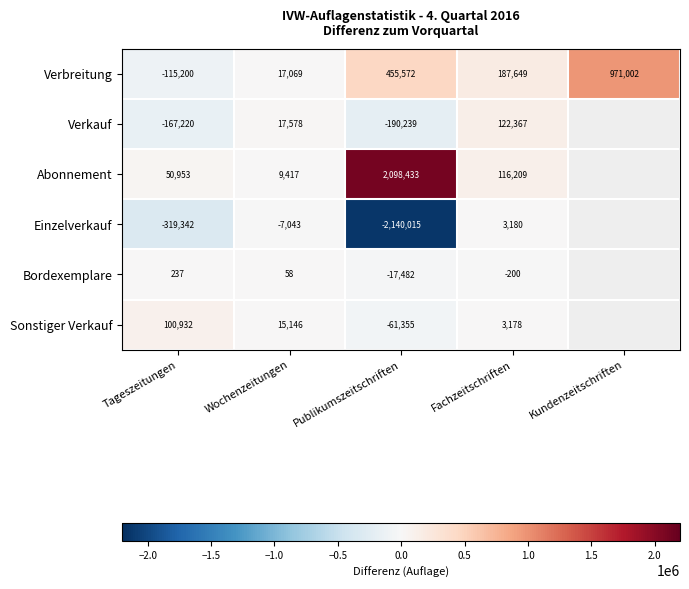

What is the total value across all series at Tageszeitungen?

-449640